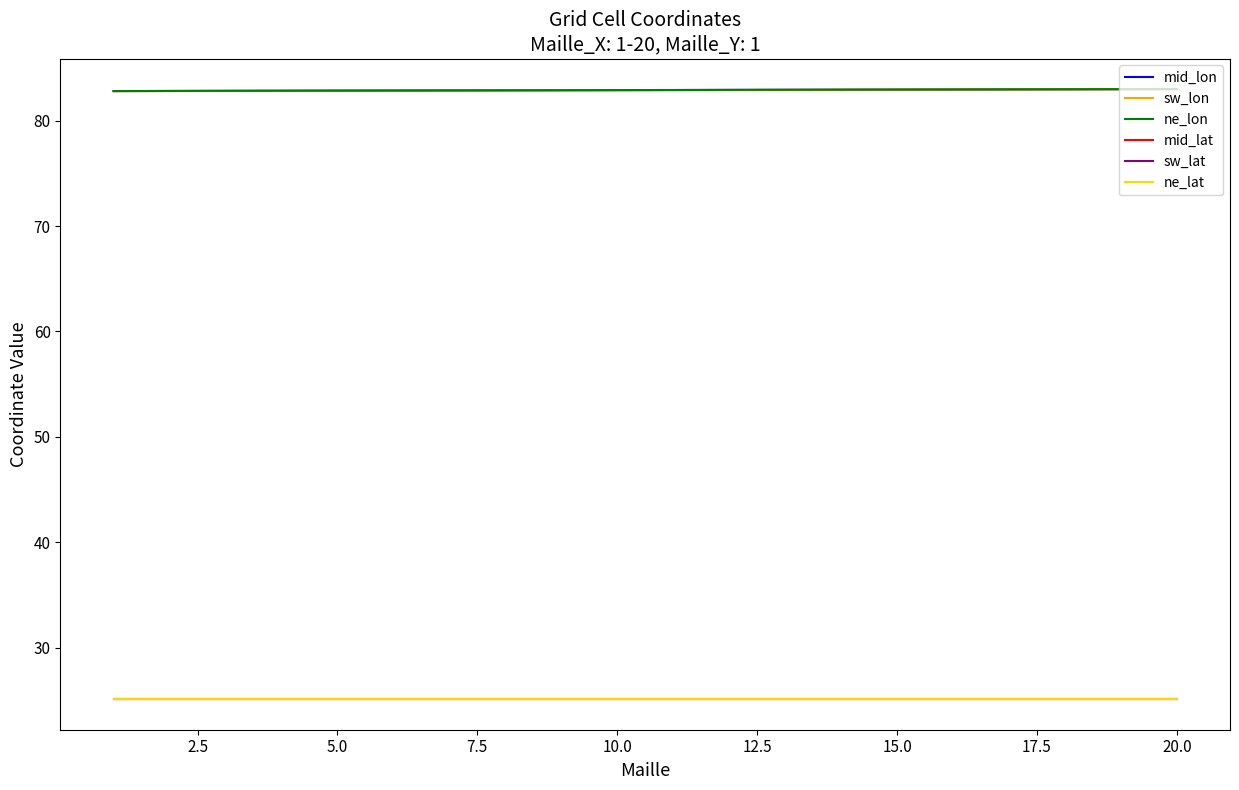

What is the lowest value of the sw_lat series?

25.1